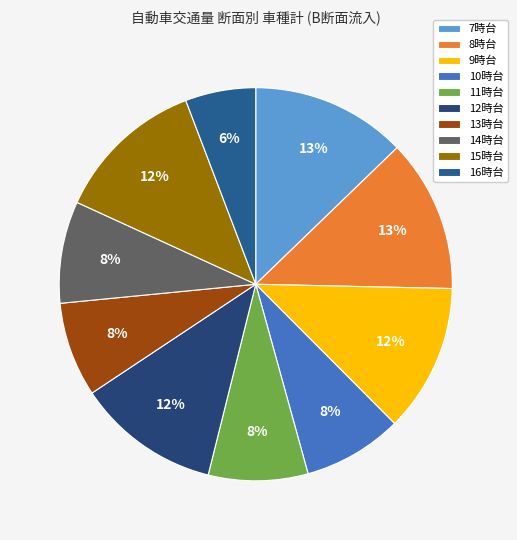

How many segments does this pie chart have?

10